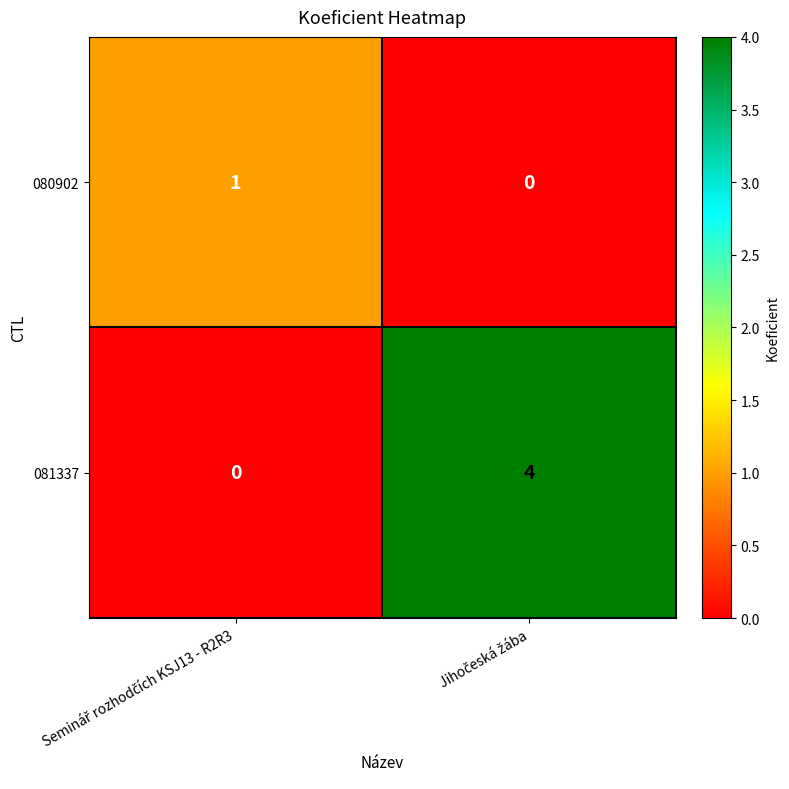

Which series has the largest range (max minus min)?

081337